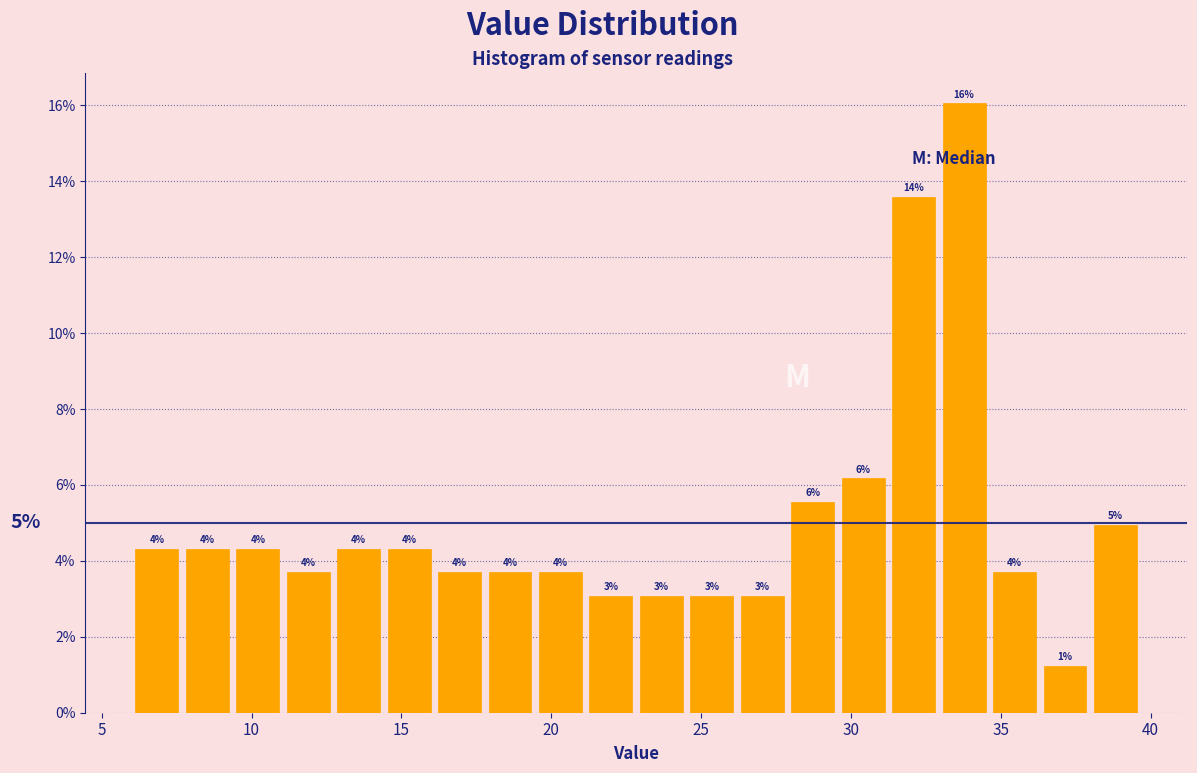

Around what value on the x-axis is the tallest bar? Give the approximate position of its centre, as read against the axis.

34.0